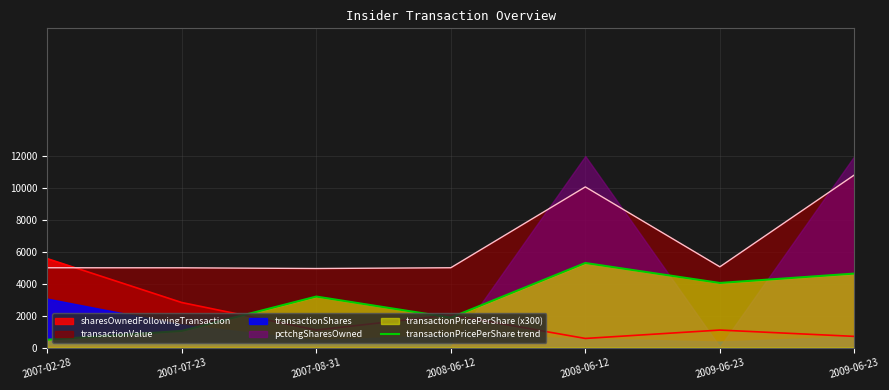

What is the sum of all values?

20580.0